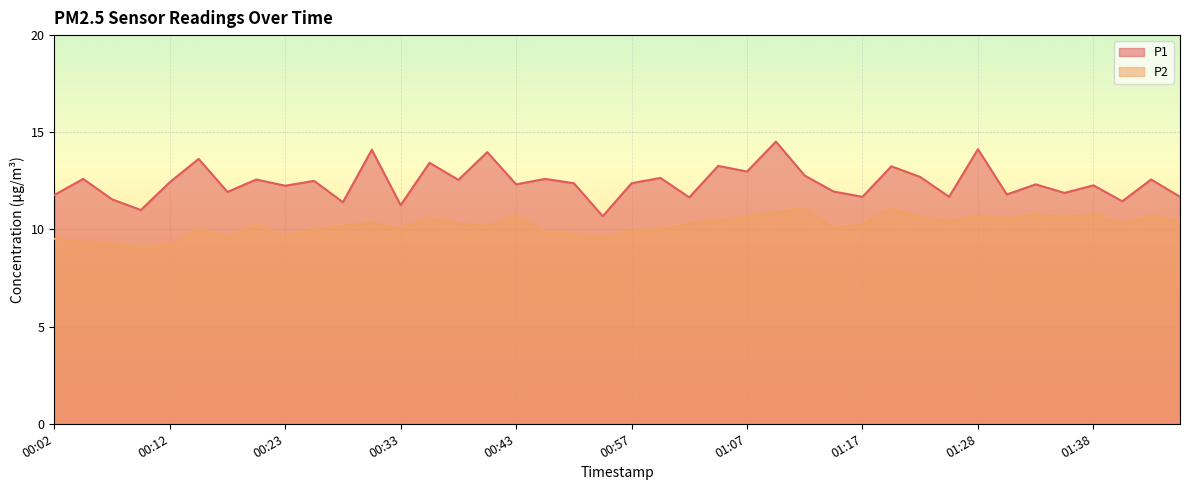

How many values in the P2 series exceed 10?

28